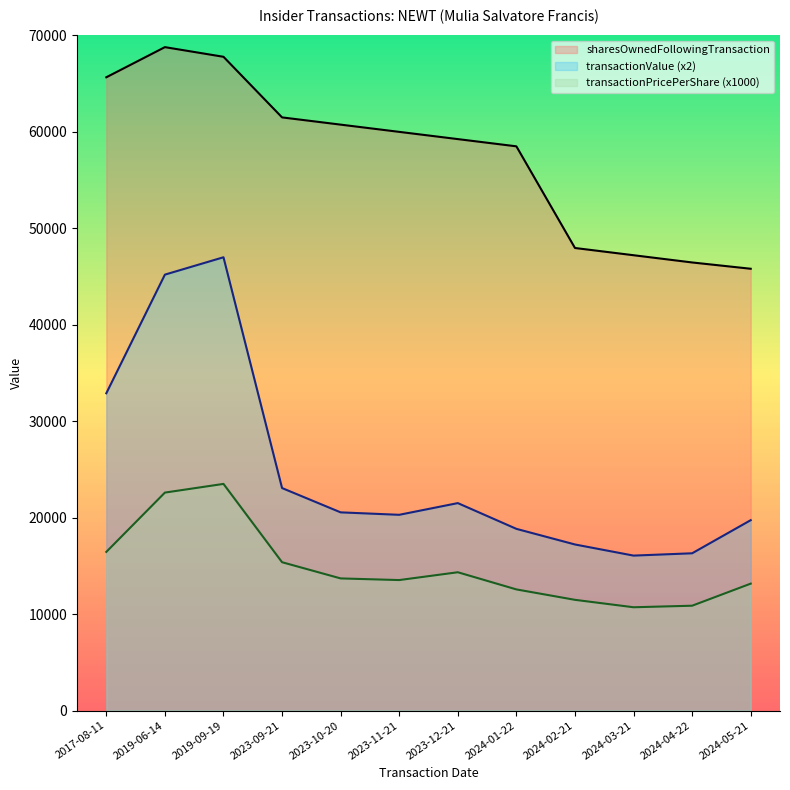

Between 2023-10-20 and 2024-02-21, which series saw the biggest shift?

sharesOwnedFollowingTransaction